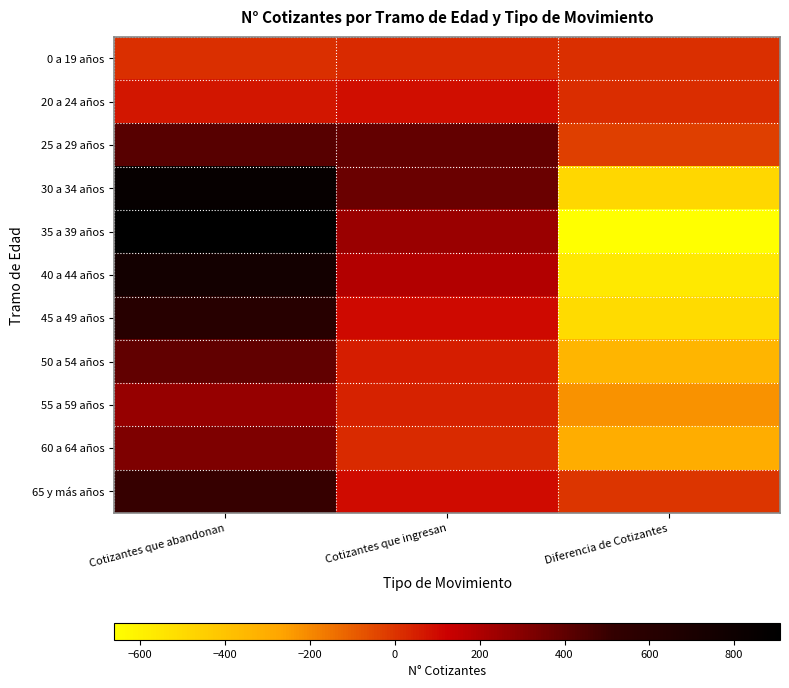

What is the total value across all series at Cotizantes que abandonan?

5111